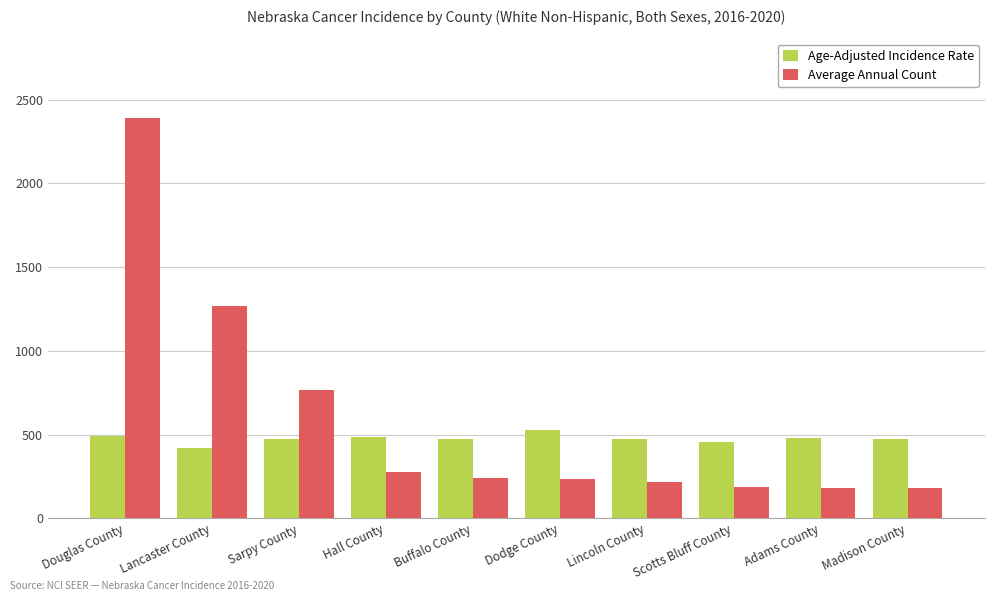

What is the value of the Age-Adjusted Incidence Rate bar at the 9th from the left?

479.4